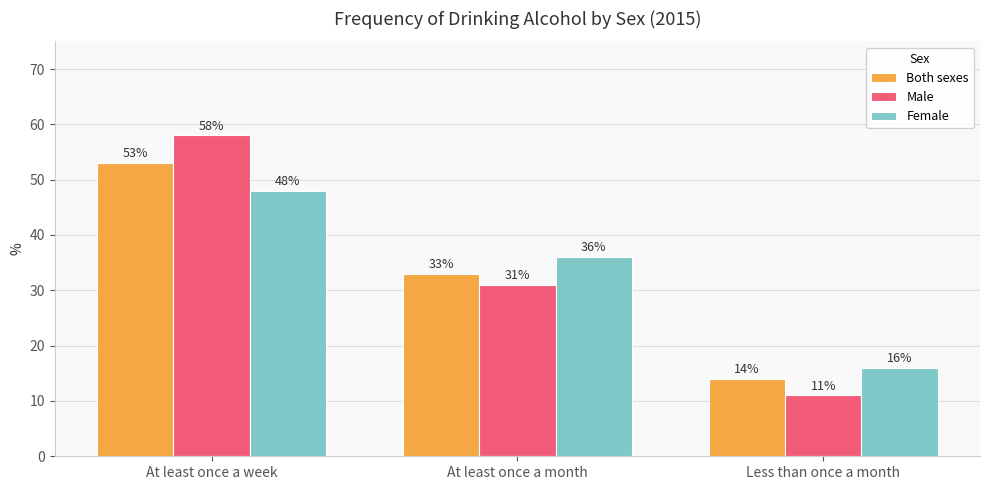

What position from the right is Less than once a month?

1